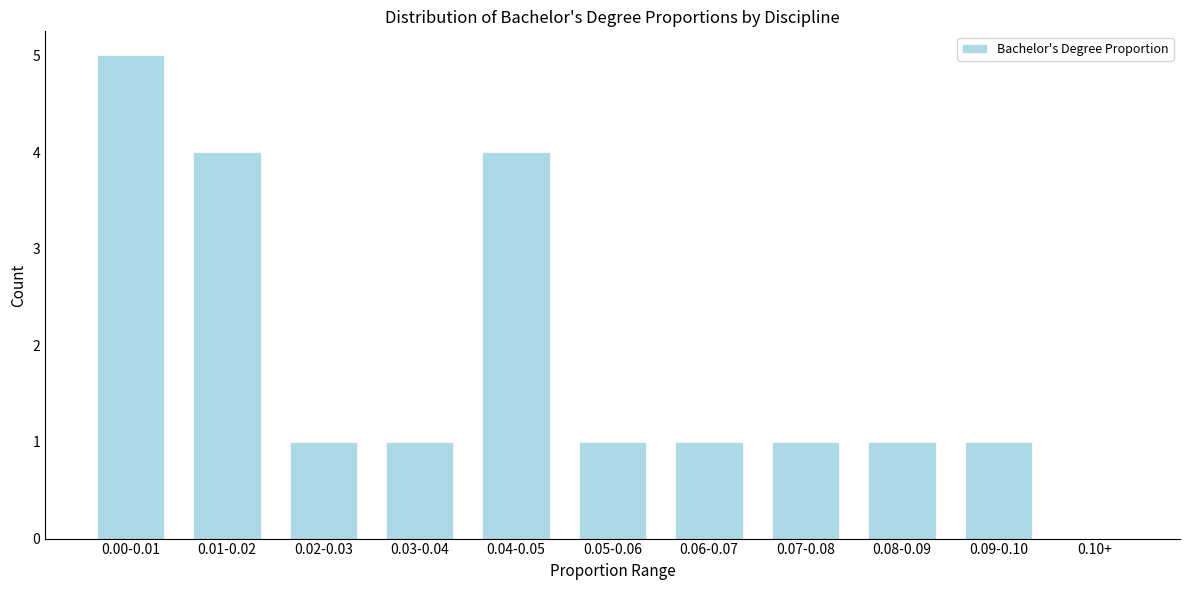

Reading left to right, extract all data points from this chart.

0.00-0.01=5	0.01-0.02=4	0.02-0.03=1	0.03-0.04=1	0.04-0.05=4	0.05-0.06=1	0.06-0.07=1	0.07-0.08=1	0.08-0.09=1	0.09-0.10=1	0.10+=0